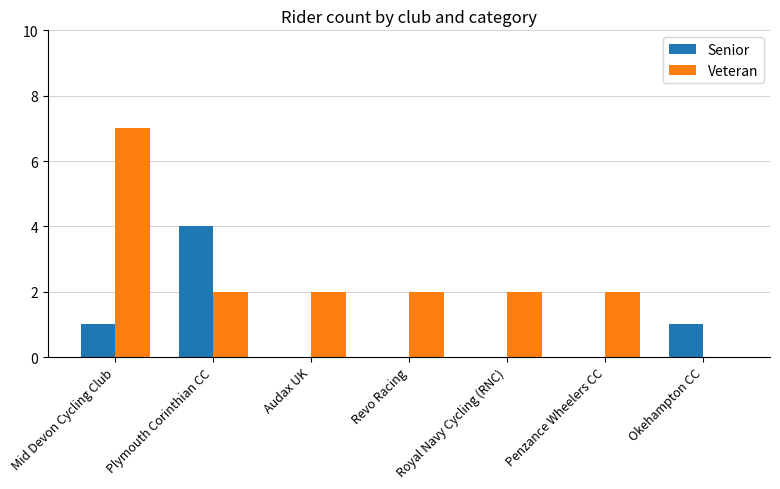

What is the approximate value of Senior at Okehampton CC?

1